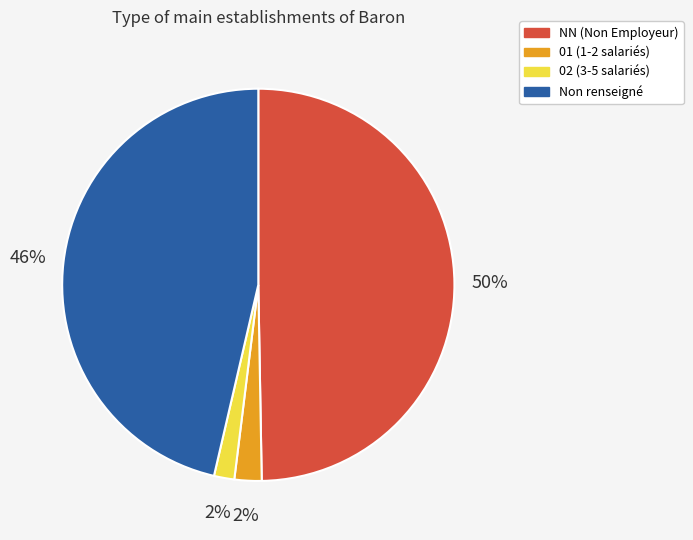

To the nearest percent, what is the difference between the largest and smallest slice percentages?

48%